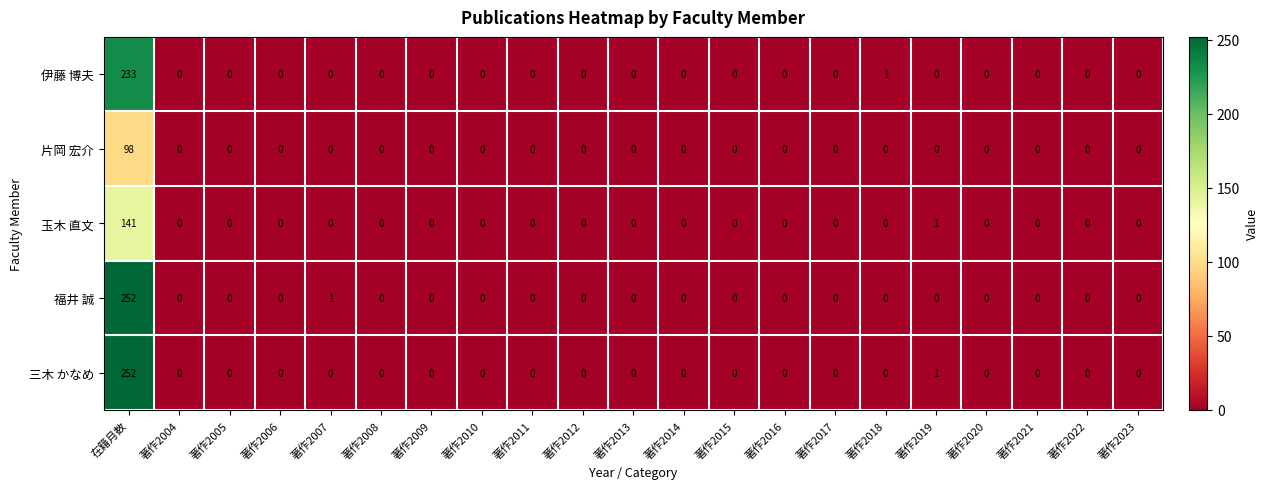

Which label corresponds to the largest value in the chart?

在籍月数